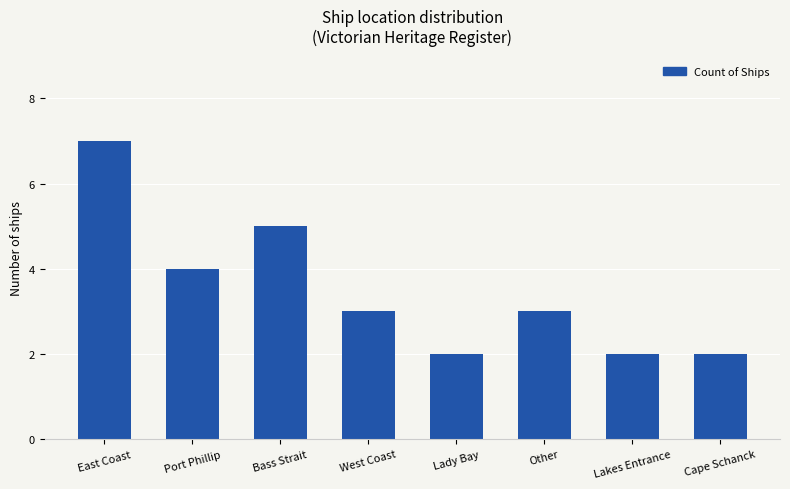

Reading left to right, list all the values displayed in this chart.

East Coast=7	Port Phillip=4	Bass Strait=5	West Coast=3	Lady Bay=2	Other=3	Lakes Entrance=2	Cape Schanck=2